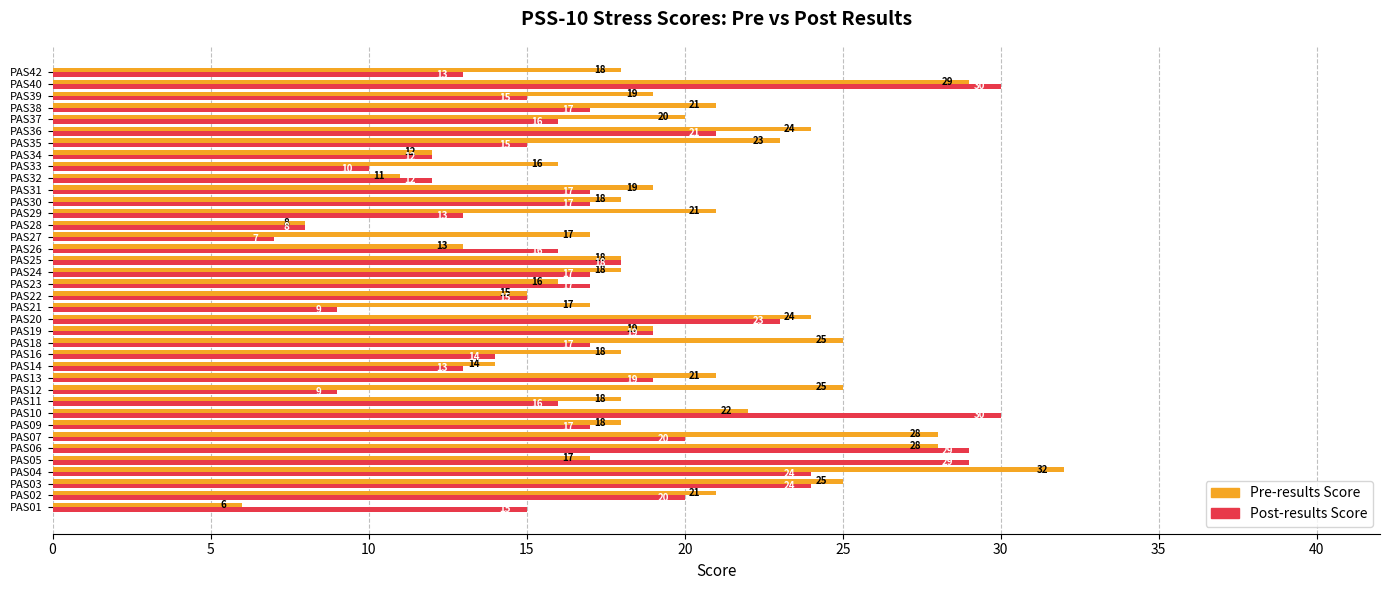

List the series in order of their peak value, highest first.

Pre-results Score, Post-results Score